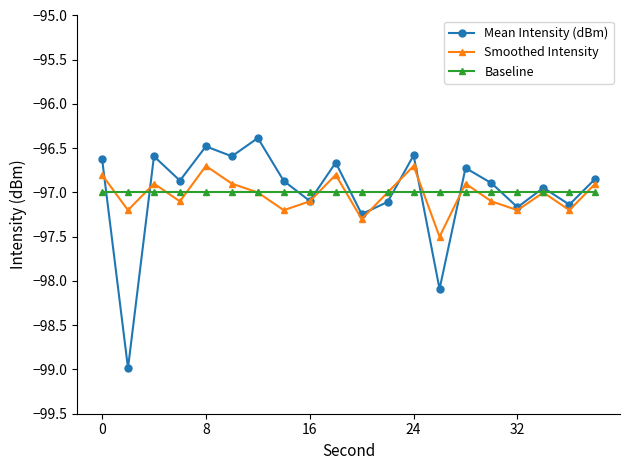

What is the highest value of the Baseline series?

-97.0